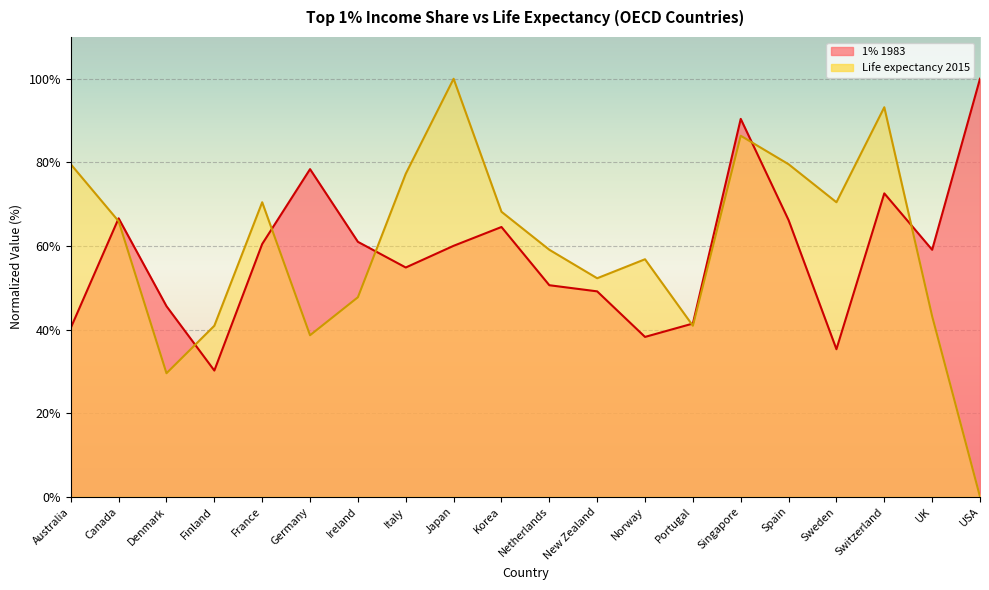

What are all the series names shown in the legend?

1% 1983, Life expectancy 2015